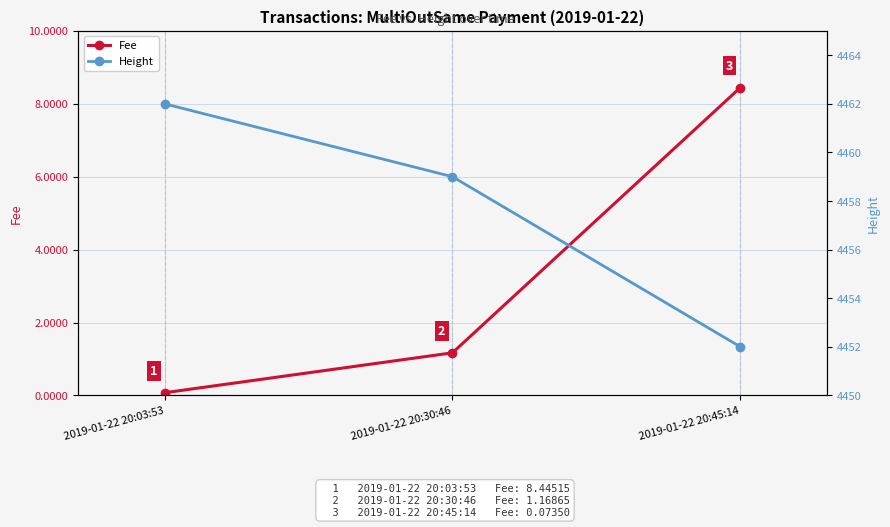

What is the label of the 1st point from the left?

2019-01-22 20:03:53